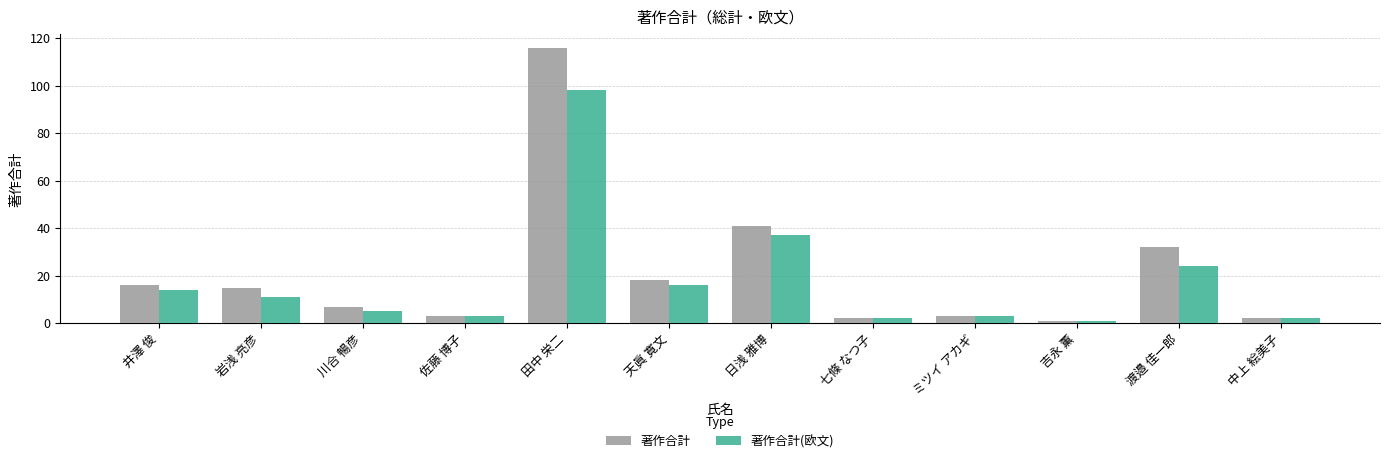

Does the chart contain any negative values?

No